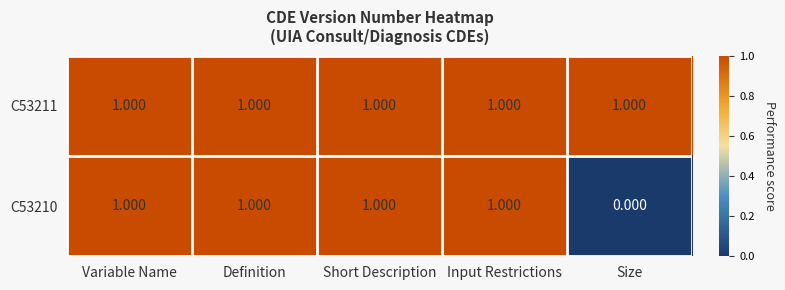

Which label corresponds to the smallest value in the chart?

Size